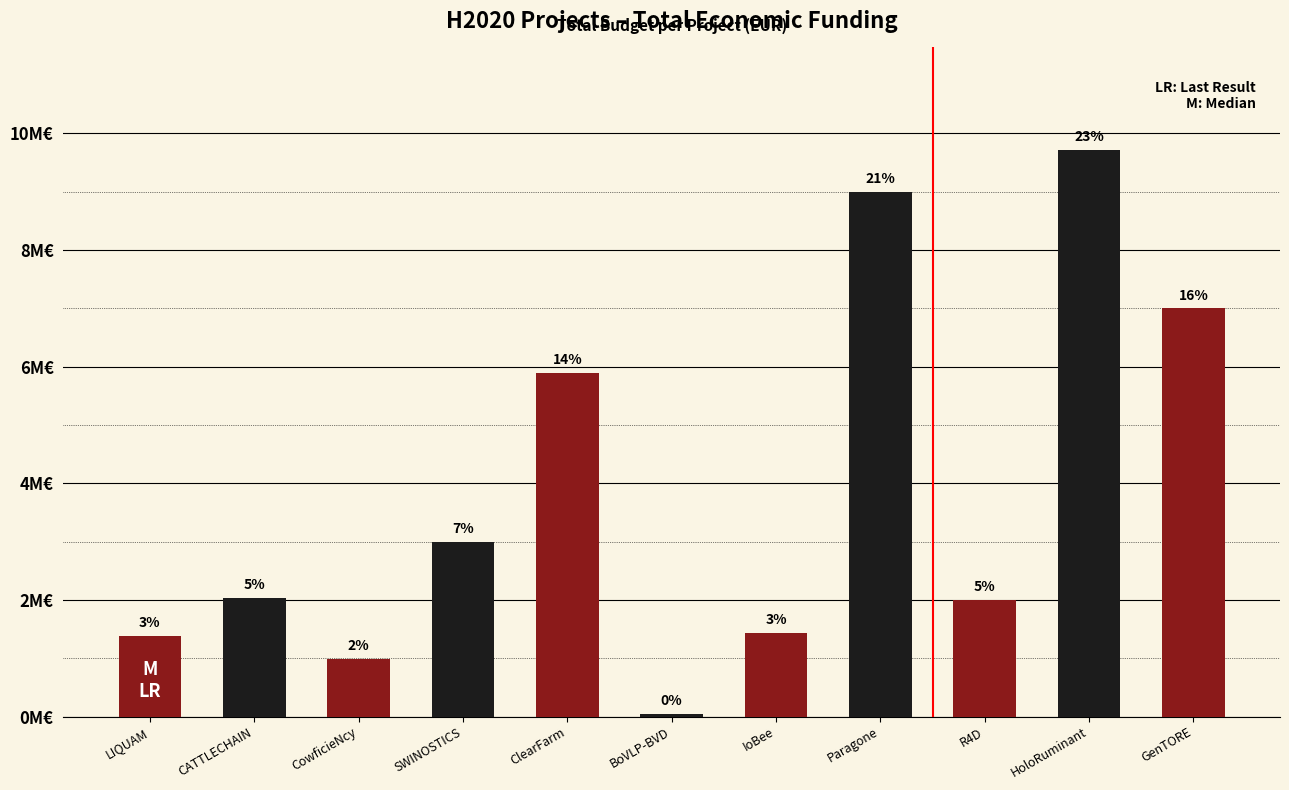

Reading left to right, extract all data points from this chart.

LIQUAM=1380662	CATTLECHAIN=2039415	CowficieNcy=994500	SWINOSTICS=2993425	ClearFarm=5899105	BoVLP-BVD=50000	IoBee=1436178	Paragone=8998559	R4D=1999846	HoloRuminant=9724763	GenTORE=6999999